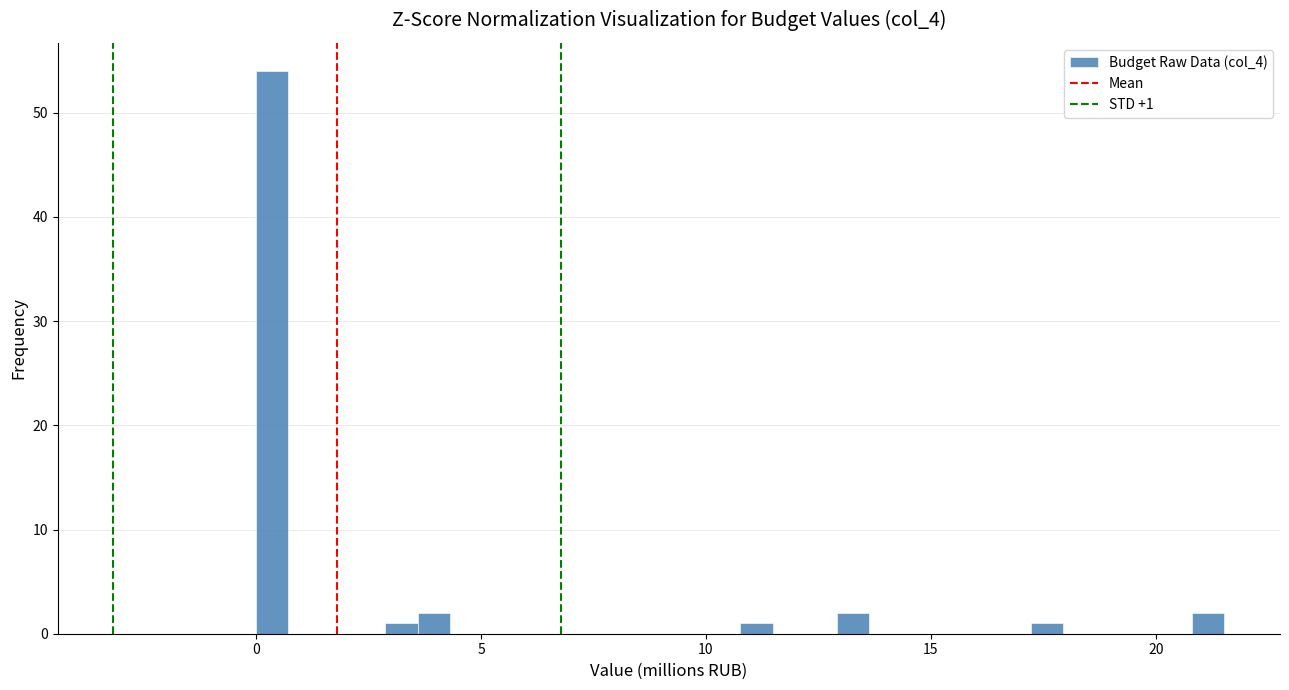

Around what value on the x-axis is the tallest bar? Give the approximate position of its centre, as read against the axis.

0.5